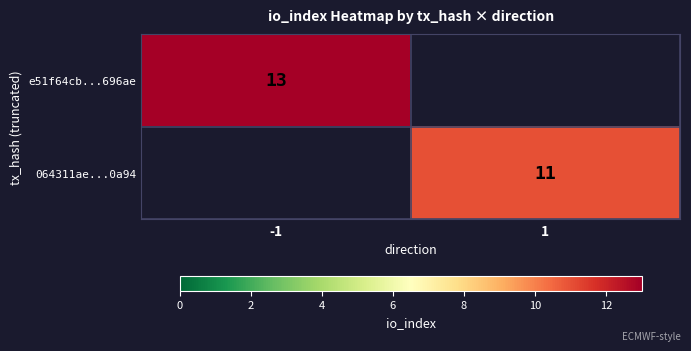

The e51f64cb...696ae series shows 13 at -1. True or false?

True